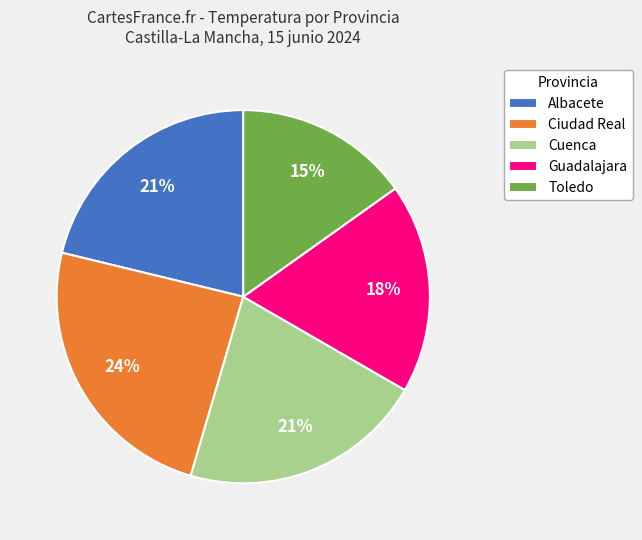

Is it true that Ciudad Real is 24% of the pie?

True